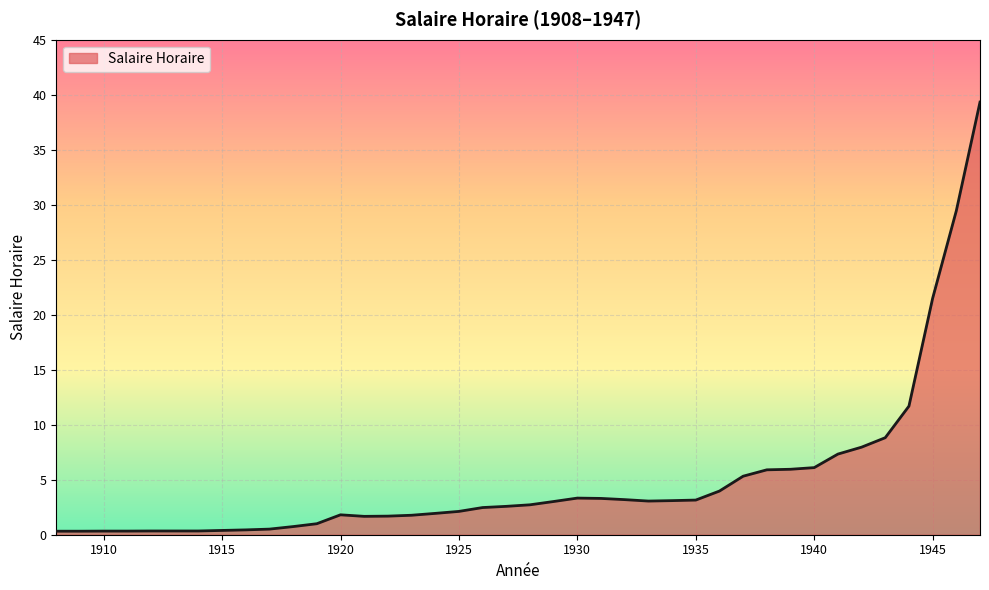

What is the greatest value displayed?

39.3